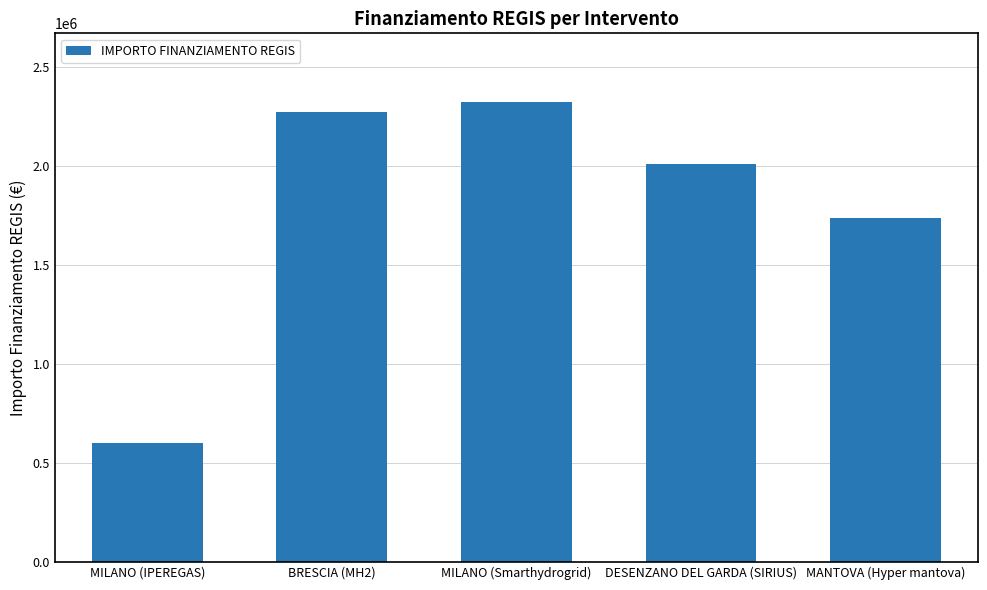

What is the change in value from MILANO (IPEREGAS) to MILANO (Smarthydrogrid)?

+1721742.9